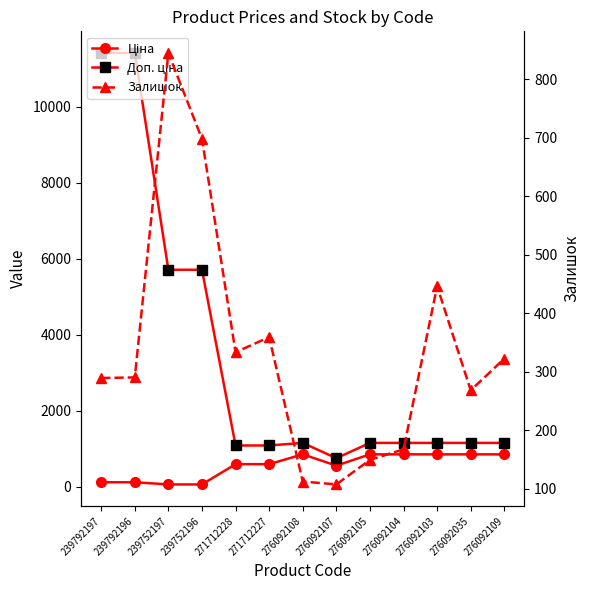

What is the difference between the Залишок values at 271712227 and 276092108?

247.0